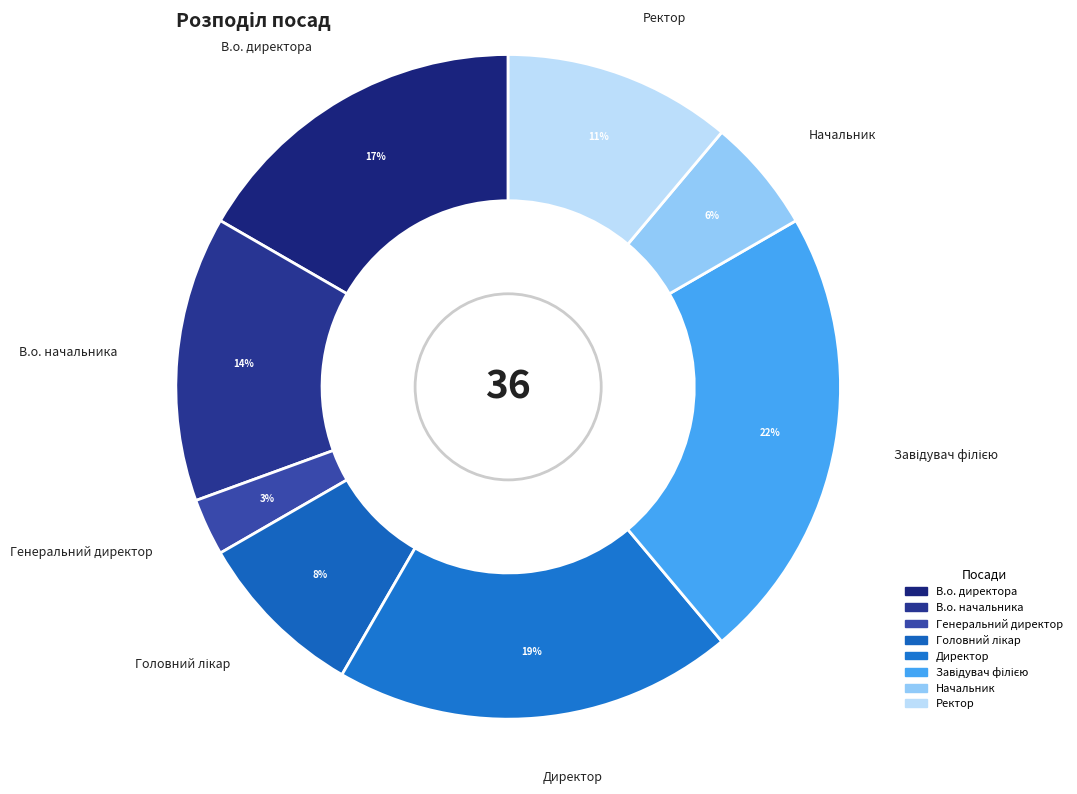

Which has a higher value, Начальник or В.о. начальника?

В.о. начальника